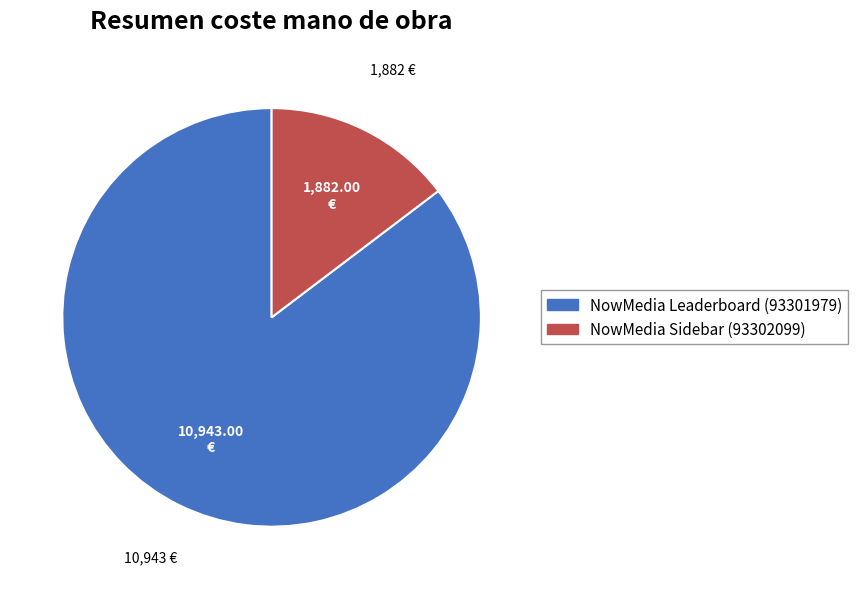

Which has a higher value, NowMedia Leaderboard (93301979) or NowMedia Sidebar (93302099)?

NowMedia Leaderboard (93301979)